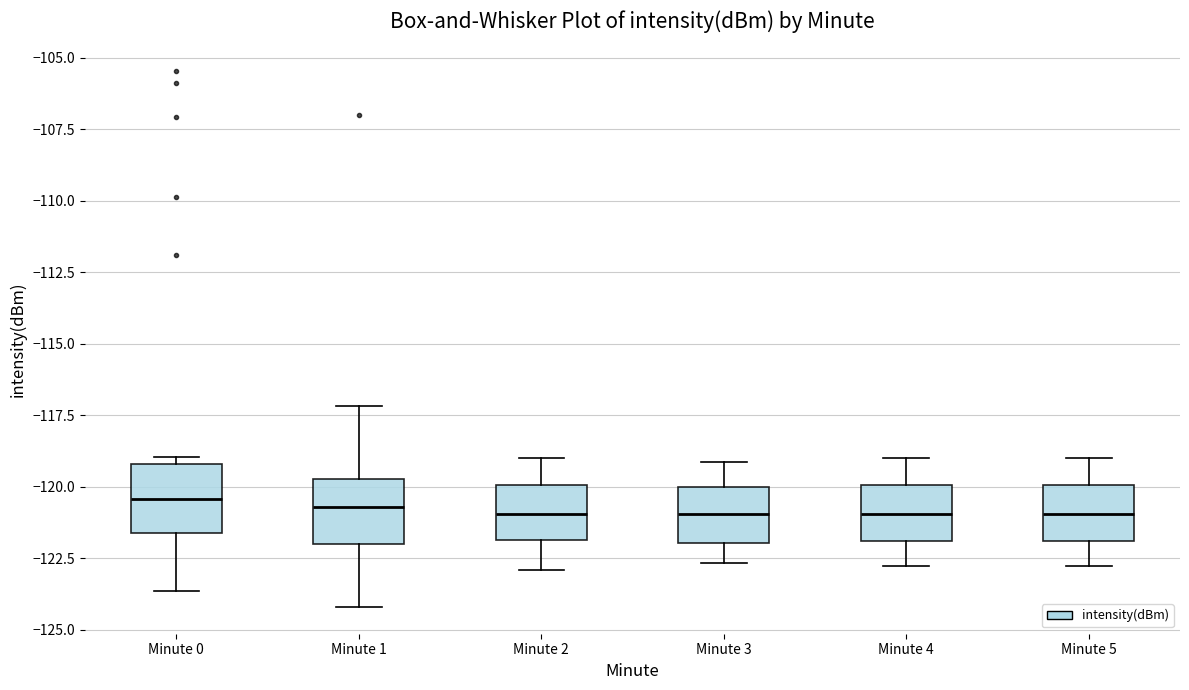

Where does the lower whisker of the box for Minute 5 end on the y-axis? The values are not printed on the chart, so give them approximately, as read against the axis.

-123.0